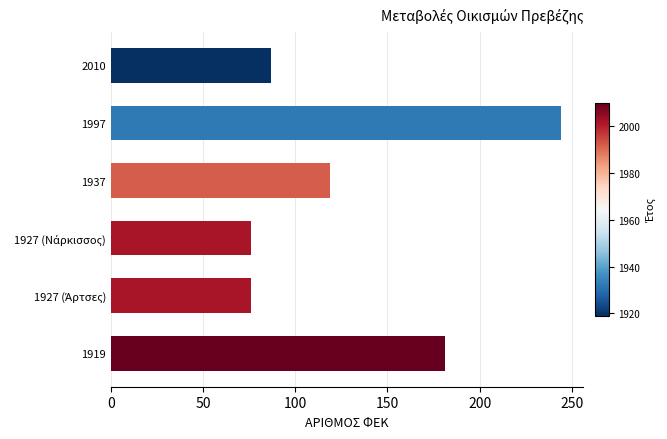

What is the change in value from 1937 to 2010?

-32